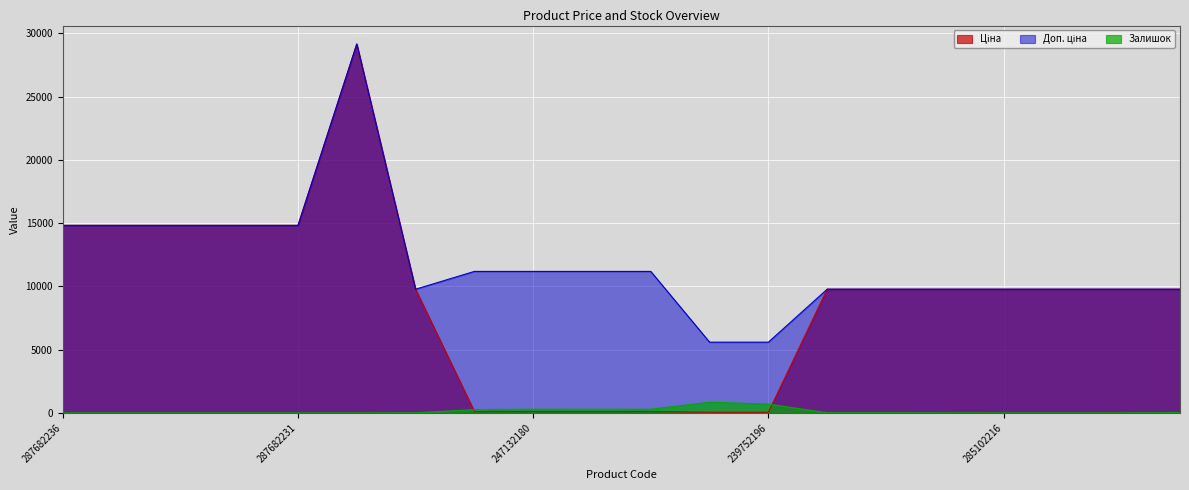

Reading right to left, list all the values displayed in this chart.

Ціна: 9775.5	9775.5	9775.5	9775.5	9775.5	9775.5	9775.5	55.9	55.9	111.8	111.8	111.8	111.8	9775.5	29152.3	14817.6	14817.6	14817.6	14817.6	14817.6
Доп. ціна: 9775.5	9775.5	9775.5	9775.5	9775.5	9775.5	9775.5	5591.0	5591.0	11182.0	11182.0	11182.0	11182.0	9775.5	29152.3	14817.6	14817.6	14817.6	14817.6	14817.6
Залишок: 21.0	1.0	0.0	0.0	3.0	11.0	11.0	698.0	845.0	290.0	289.0	290.0	260.0	7.0	0.0	0.0	0.0	0.0	0.0	0.0